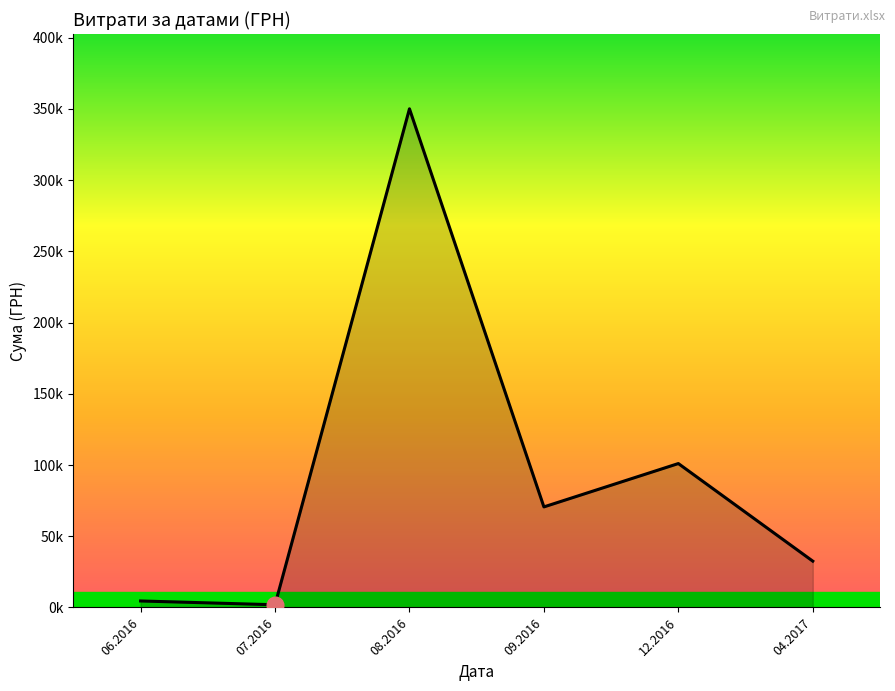

At which category does the chart reach its minimum across all series?

07.2016